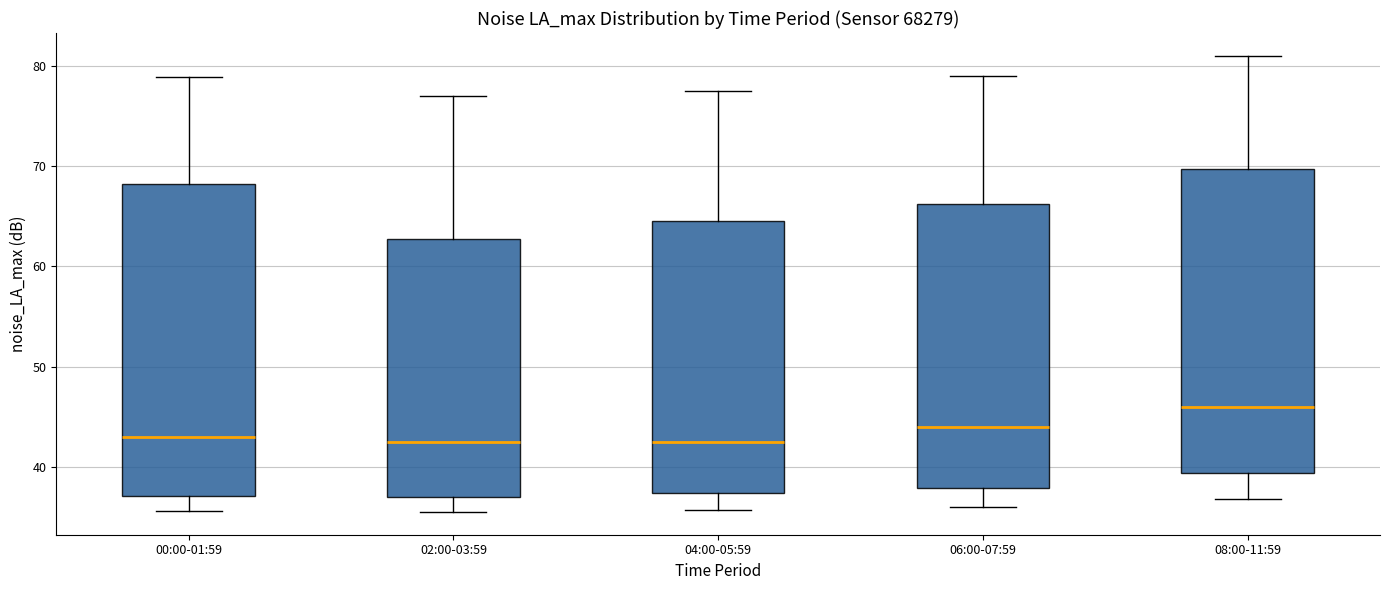

Where does the upper whisker of the box for 04:00-05:59 end on the y-axis? The values are not printed on the chart, so give them approximately, as read against the axis.

78